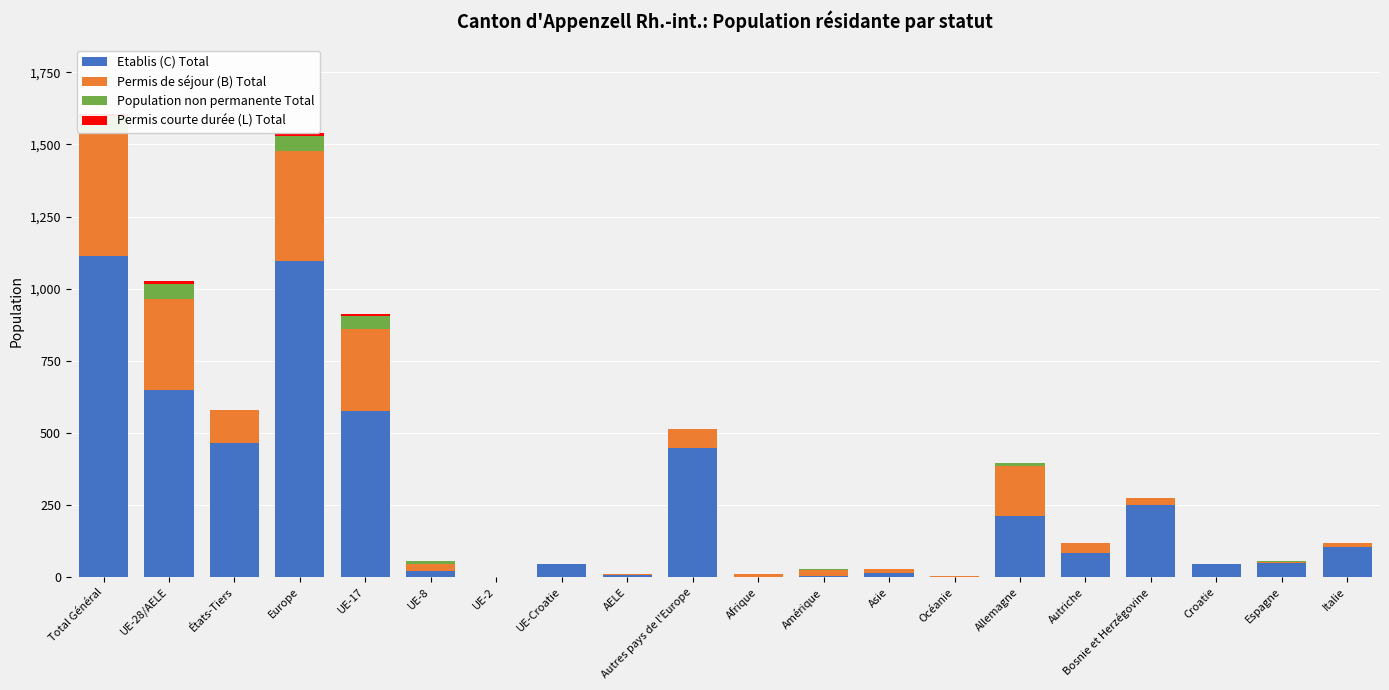

Where does the Population non permanente Total series first go above 1?

Total Général